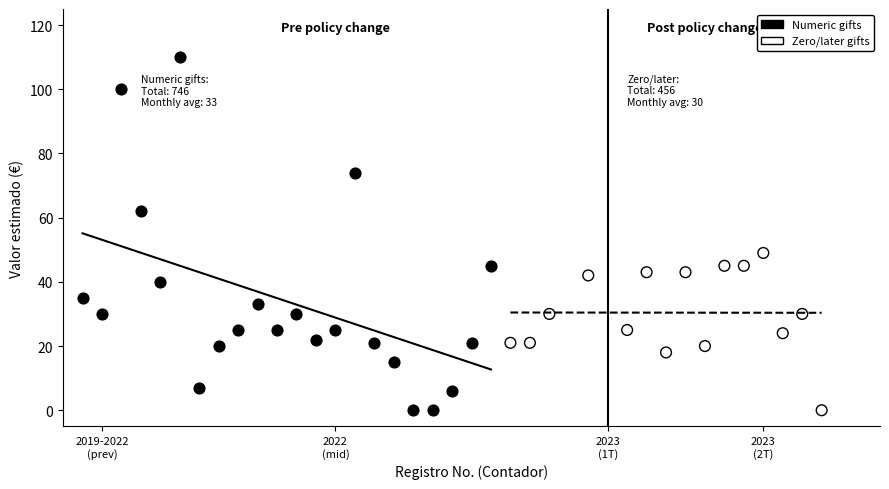

Which series reaches the maximum Y coordinate?

Numeric gifts